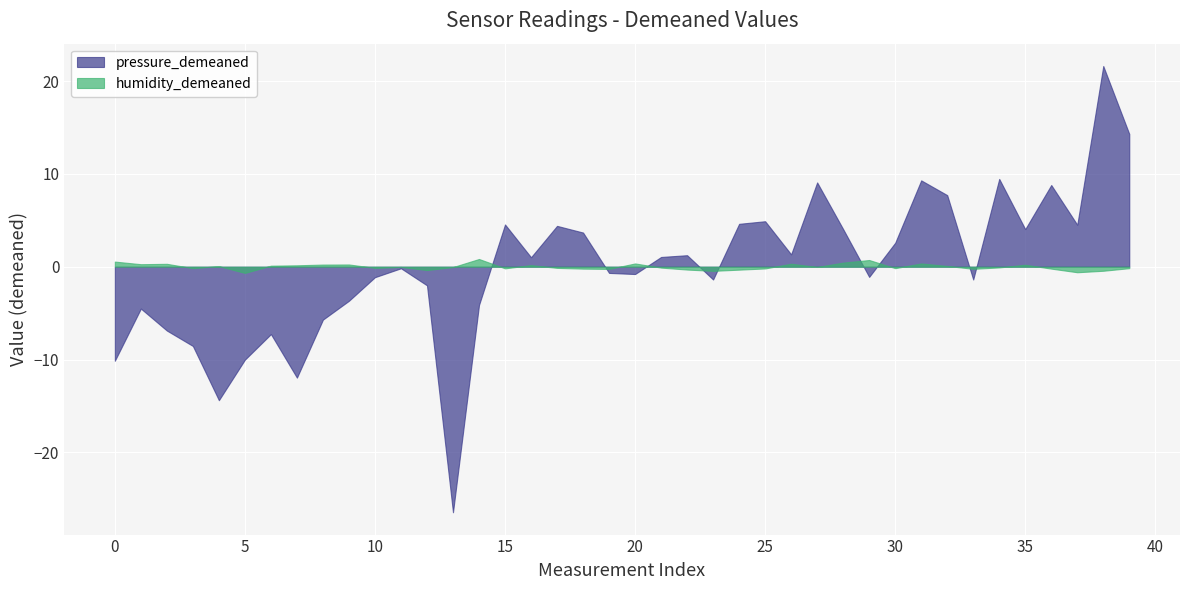

Which series has the largest range (max minus min)?

pressure_demeaned